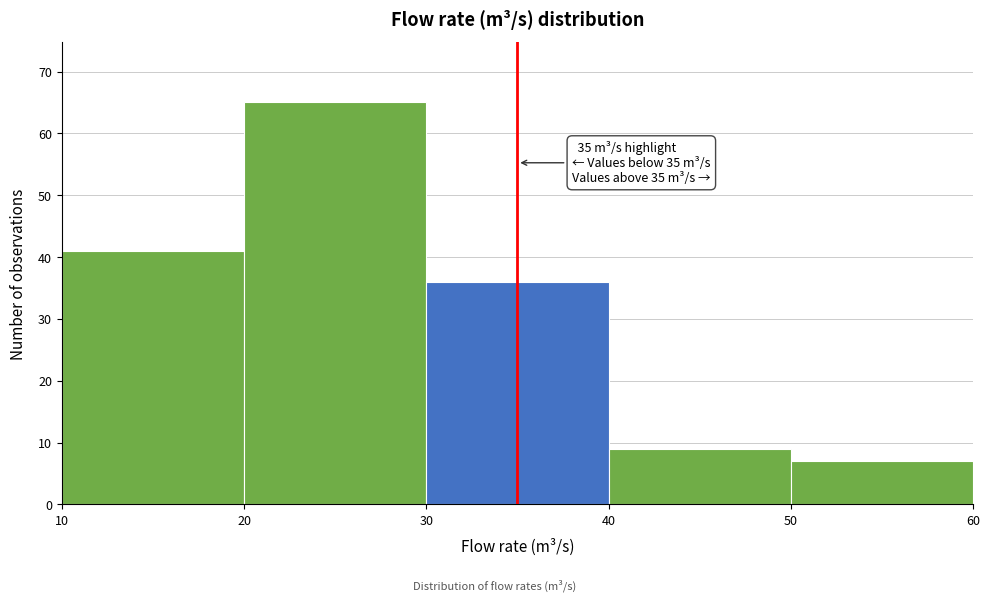

Which range on the x-axis has the tallest bar?

20 to 30